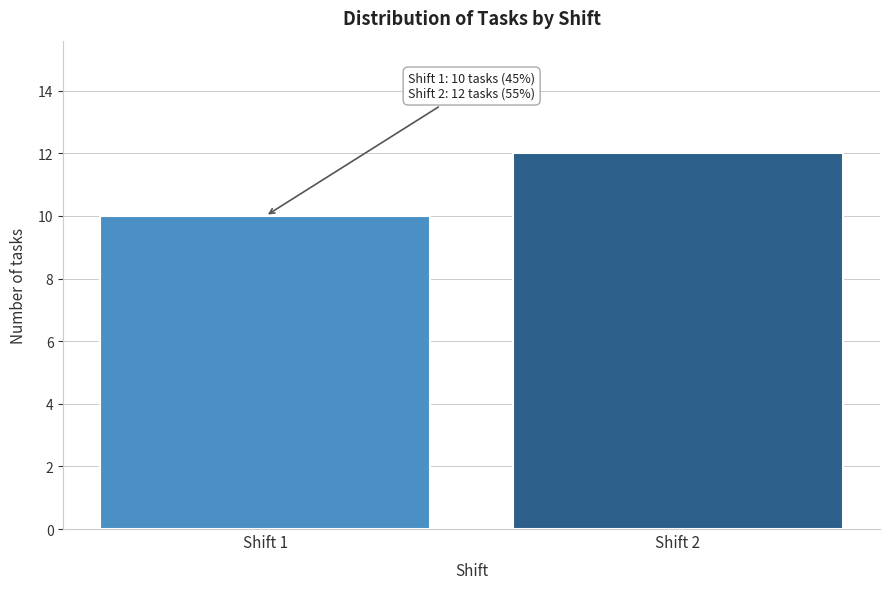

Reading left to right, transcribe all the data shown in this chart.

10	12